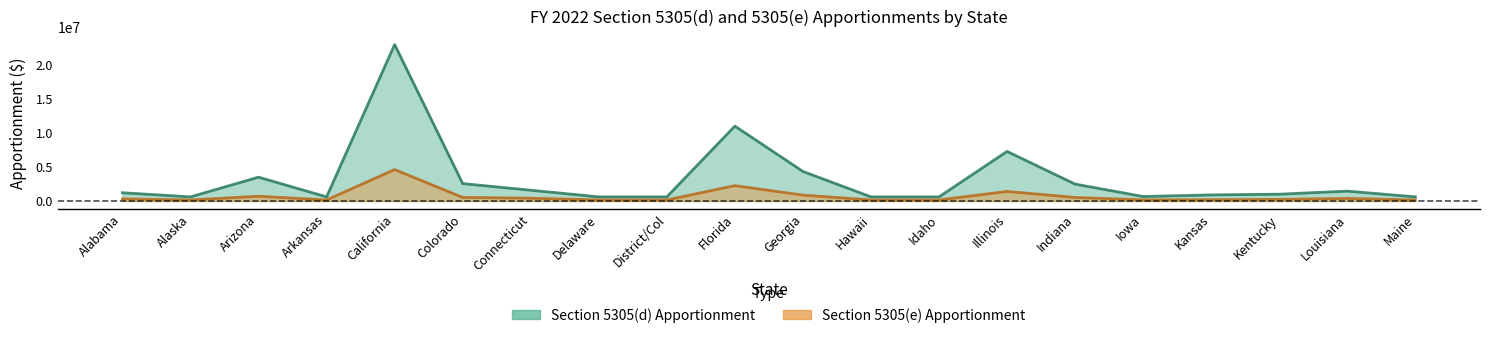

How many lines are shown in the chart?

2